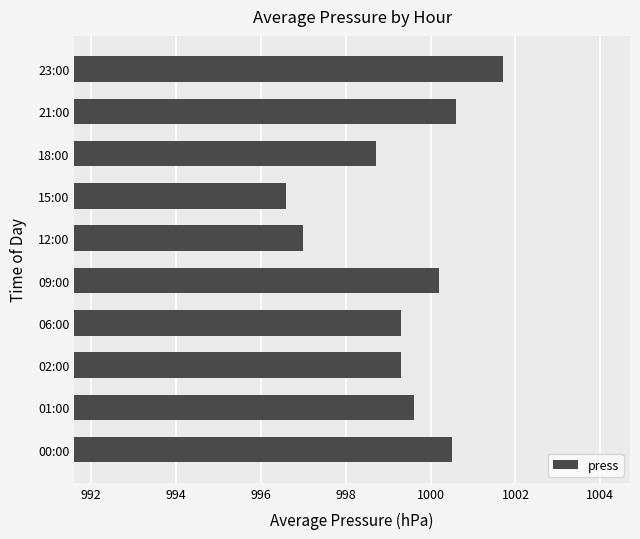

What is the difference between the second highest and minimum values?

4.0